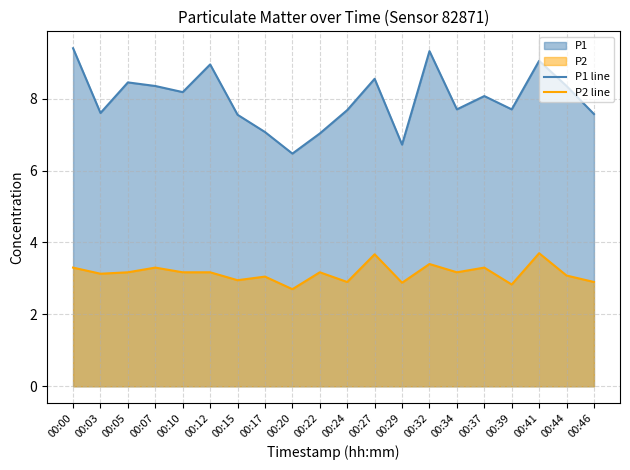

Where is the first local maximum for P1 line?

00:05